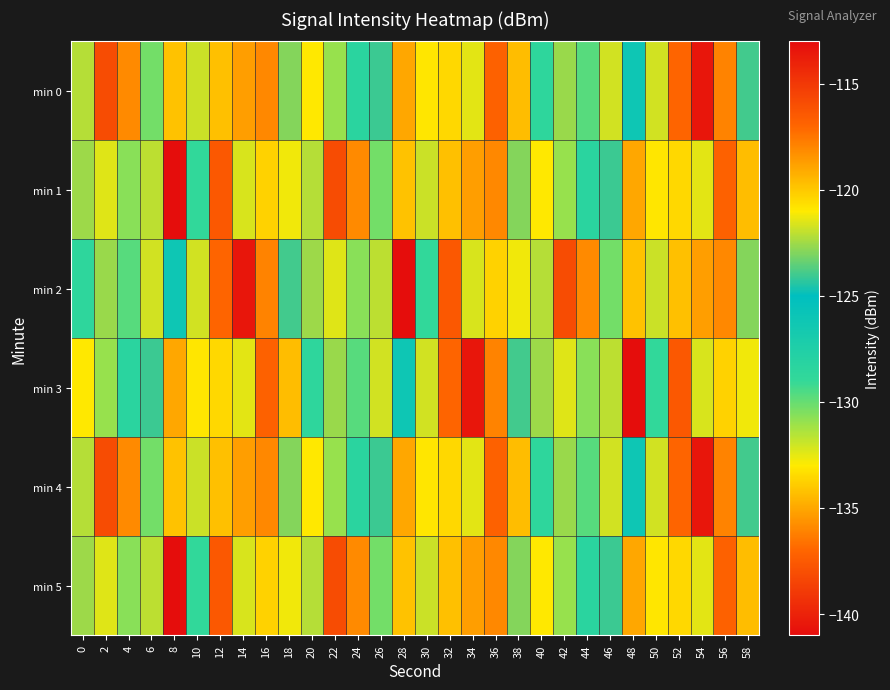

List the series in order of their peak value, lowest first.

min 1, min 5, min 0, min 2, min 3, min 4